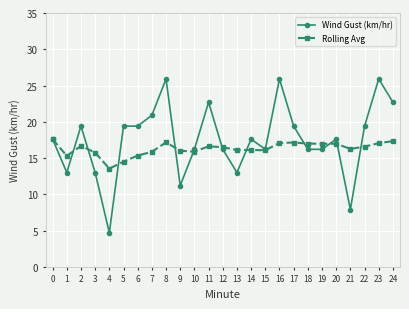

Where is the first local minimum for Rolling Avg?

1